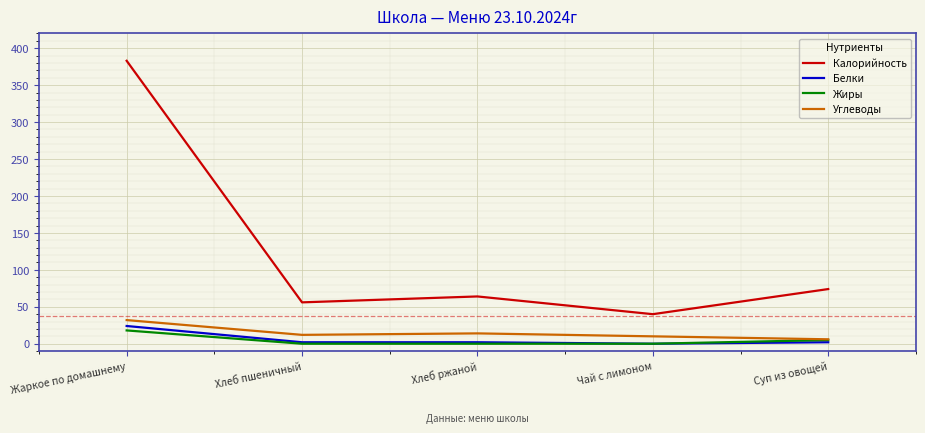

At which category is the sum across all series the highest?

Жаркое по домашнему